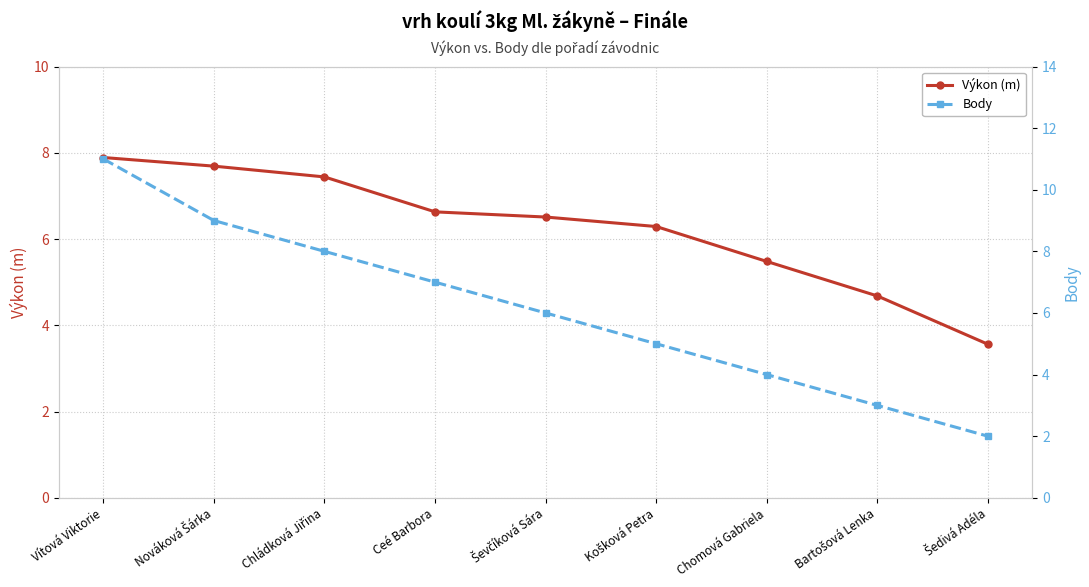

At which label does Body first exceed 6?

Vítová Viktorie